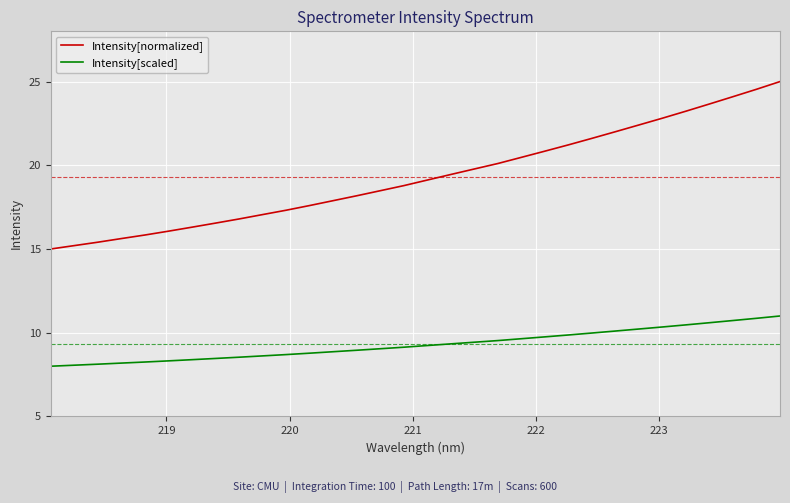

What are all the series names shown in the legend?

Intensity[normalized], Intensity[scaled]